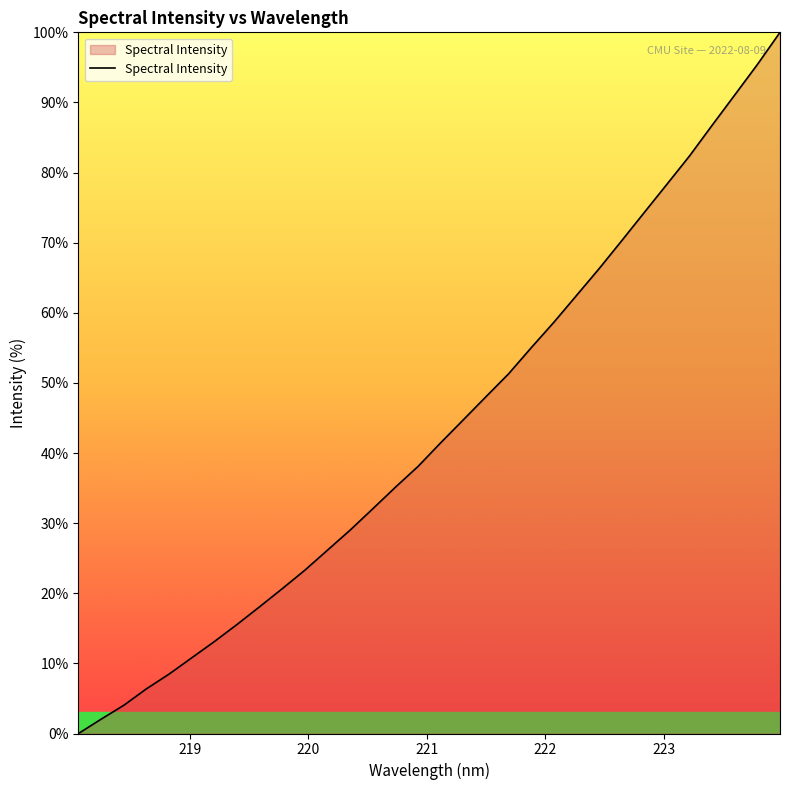

What is the difference between the second highest and second lowest values?

93.4